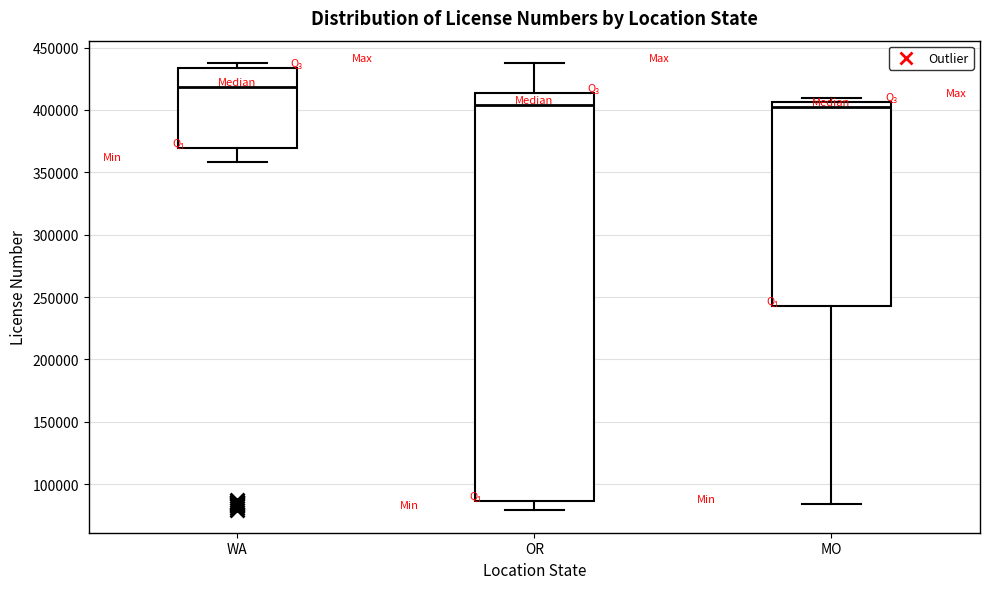

Comparing the boxes themselves (not the whiskers), which one is the tallest?

OR